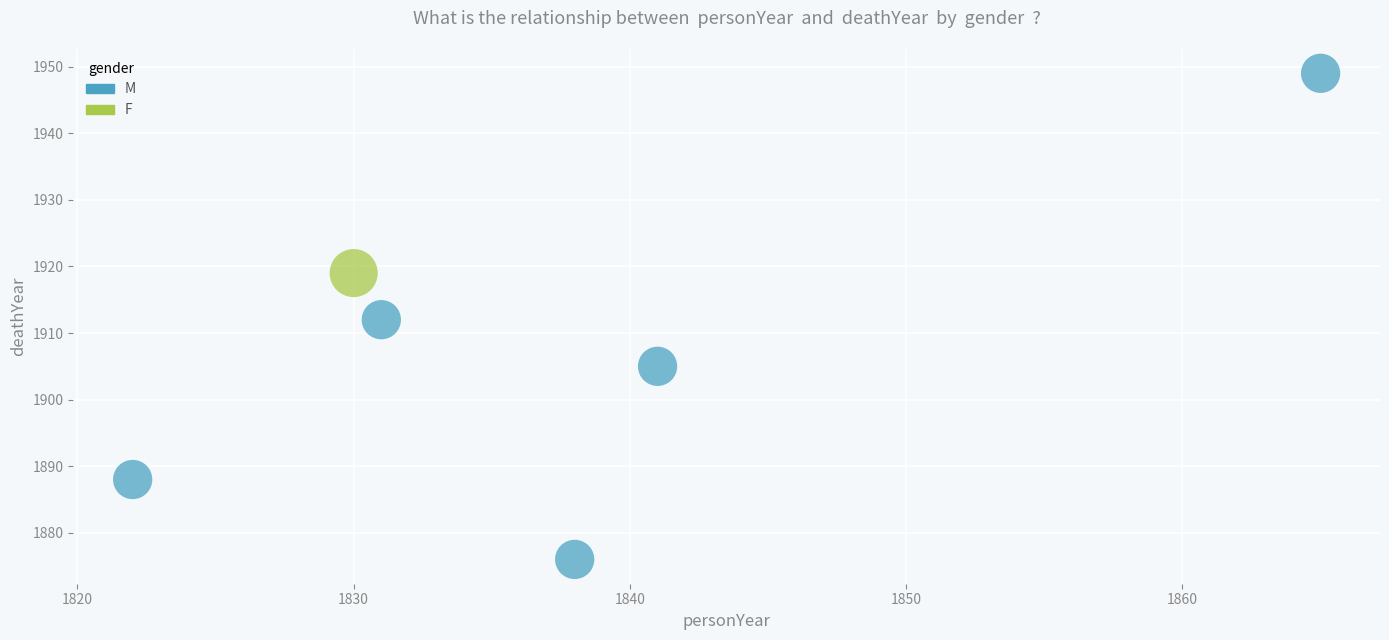

What are all the series names shown in the legend?

M, F